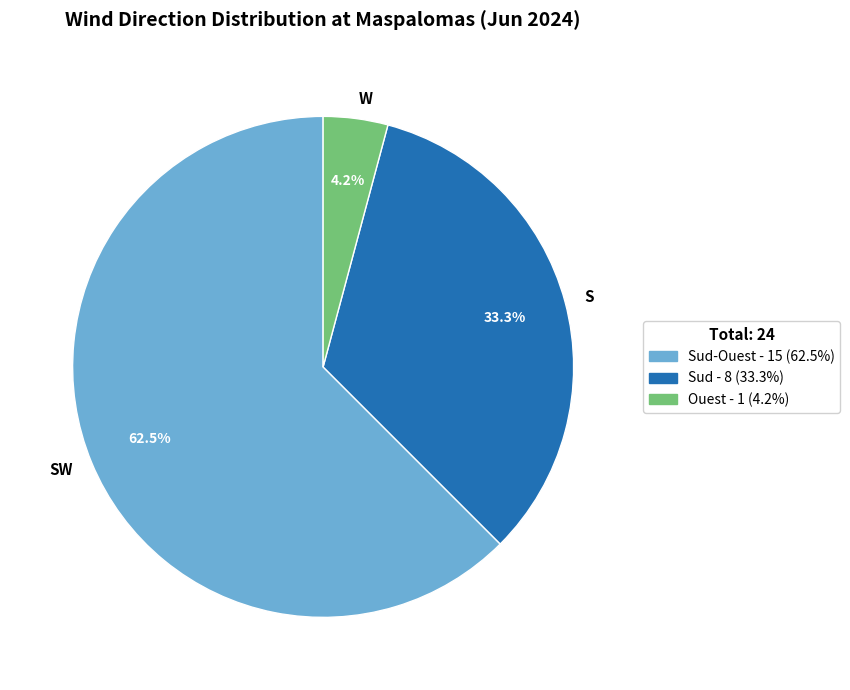

How many segments does this pie chart have?

3